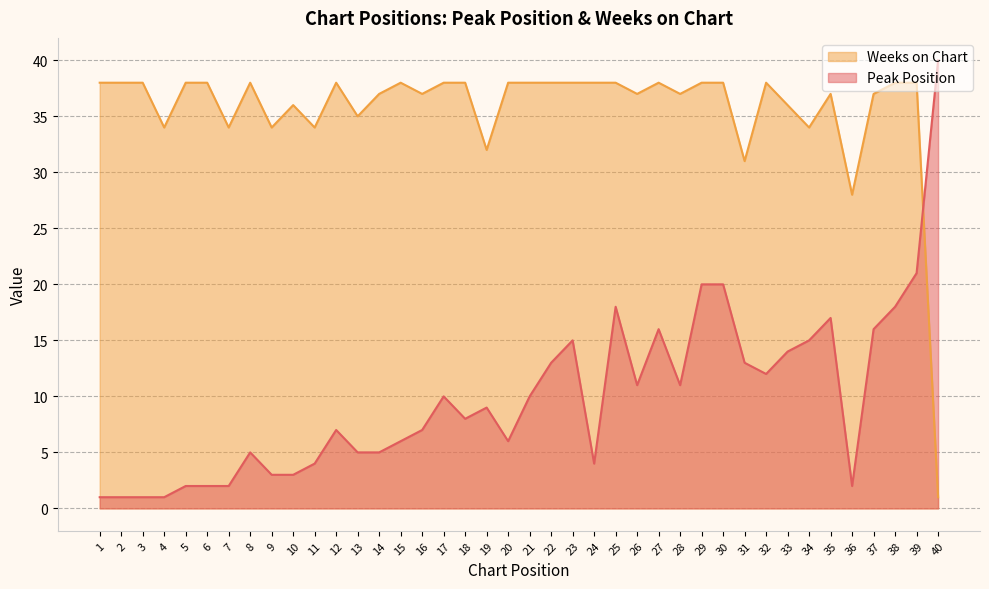

What is the difference between the second highest and second lowest values in the Peak Position series?

20